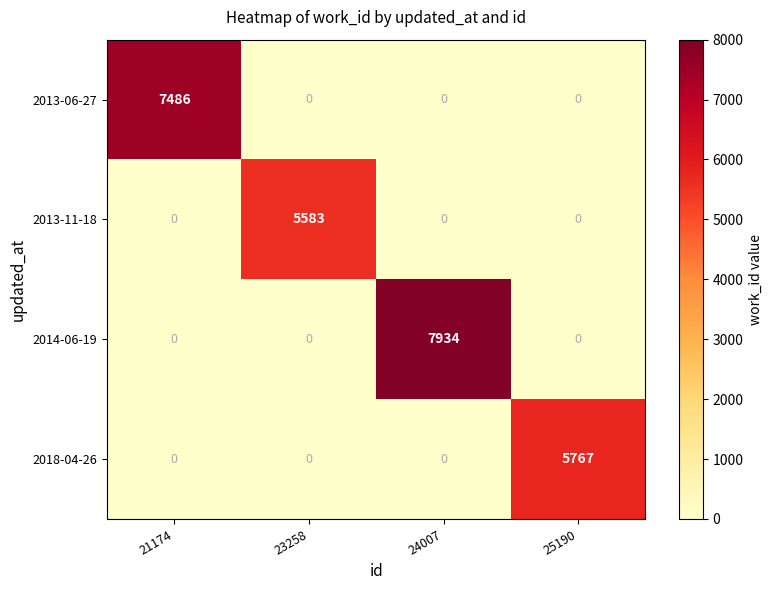

Which series has the largest total across all categories?

2014-06-19